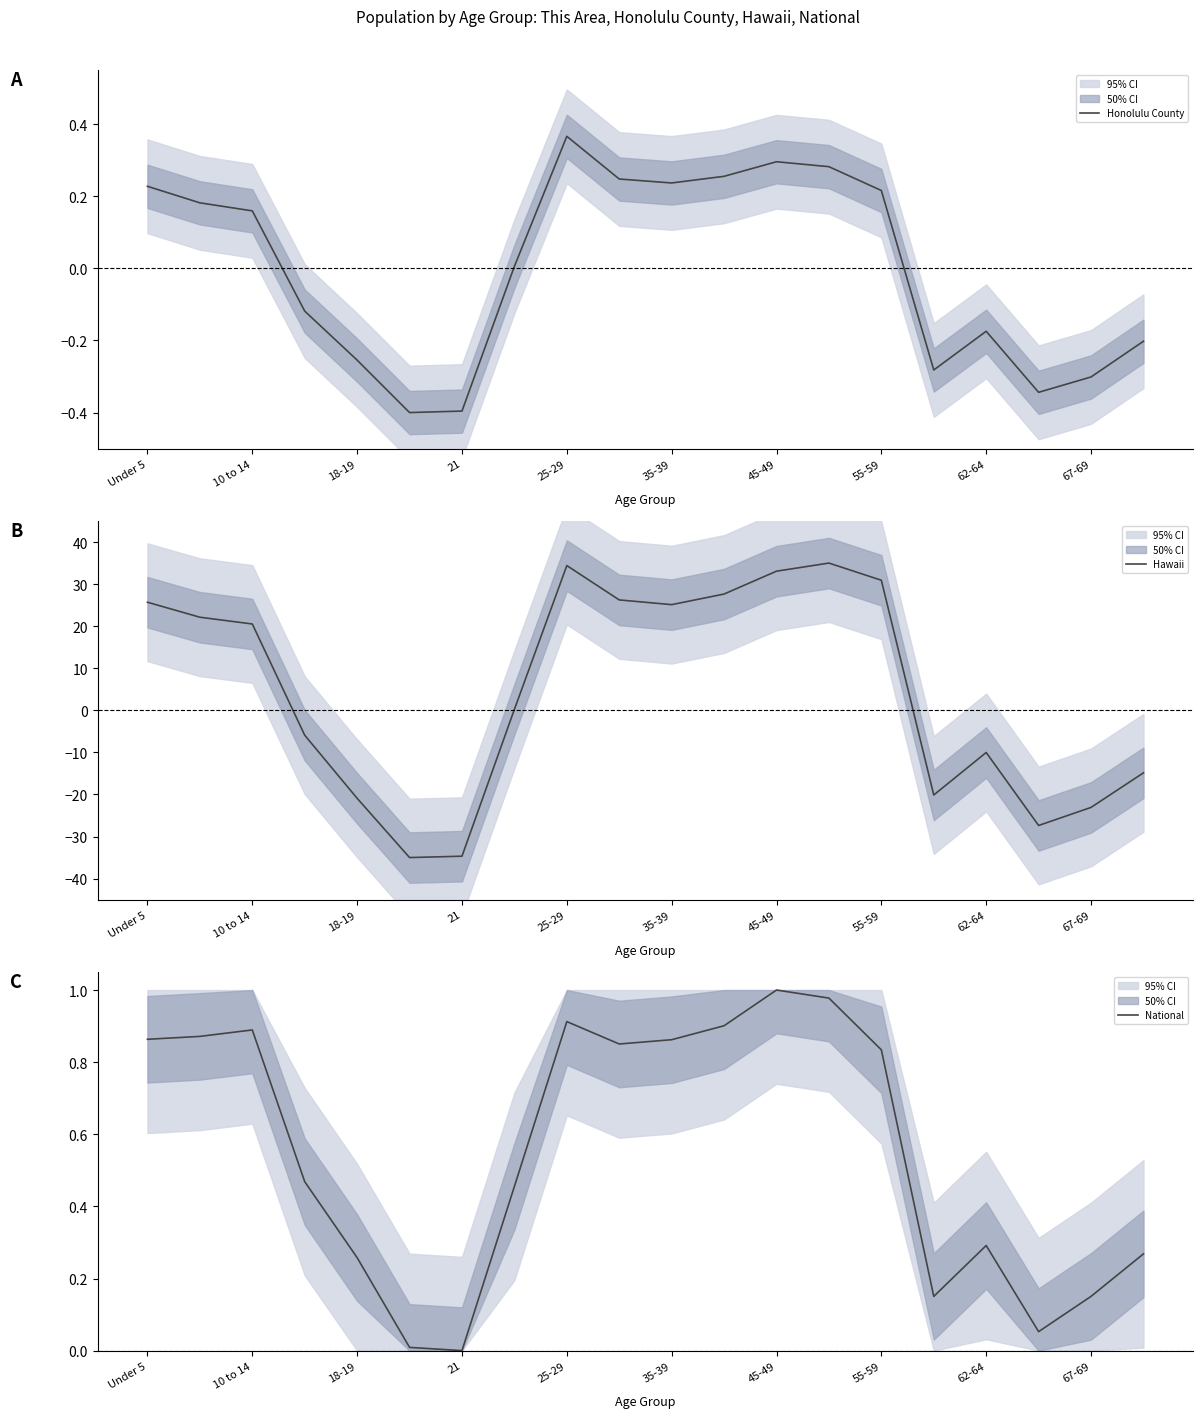

Which category has the highest value across all series?

13